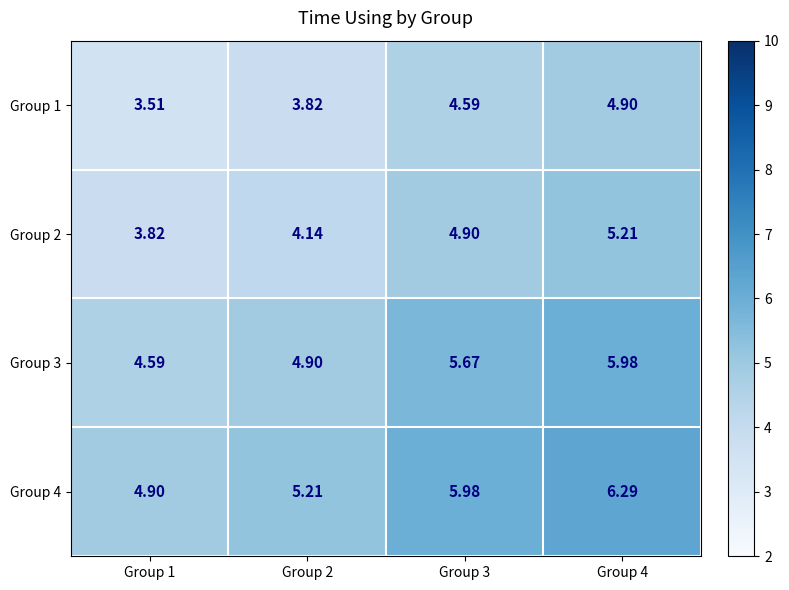

How many data points in Group 4 are above 5?

3